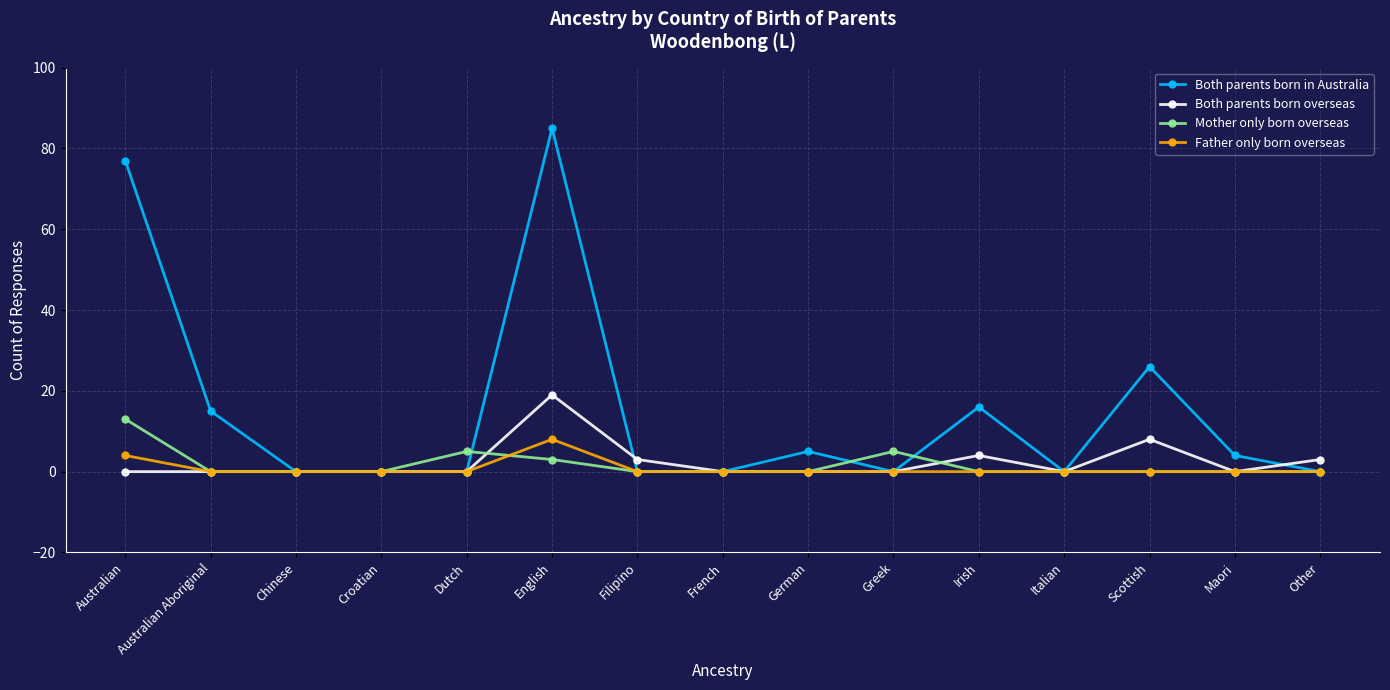

Which category has the highest value in the Father only born overseas series?

English